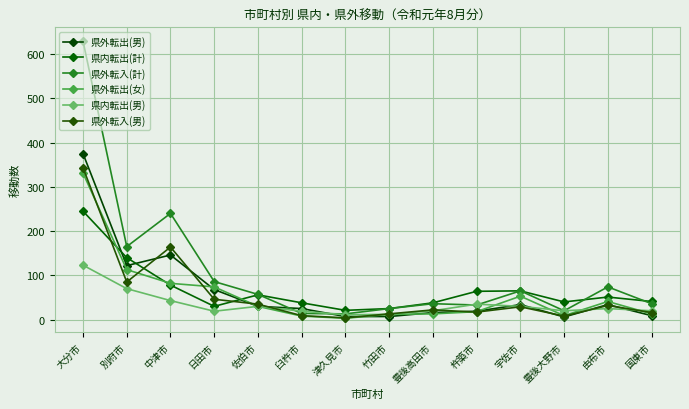

Count the number of categories in the chart.

14